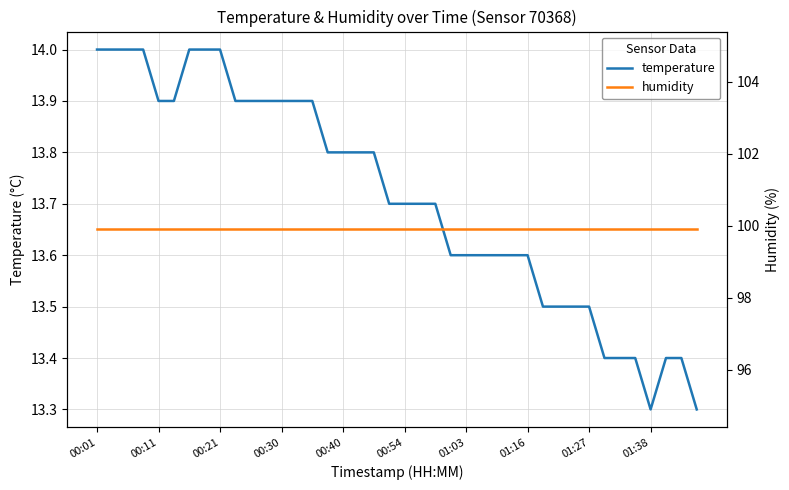

What are all the series names shown in the legend?

temperature, humidity